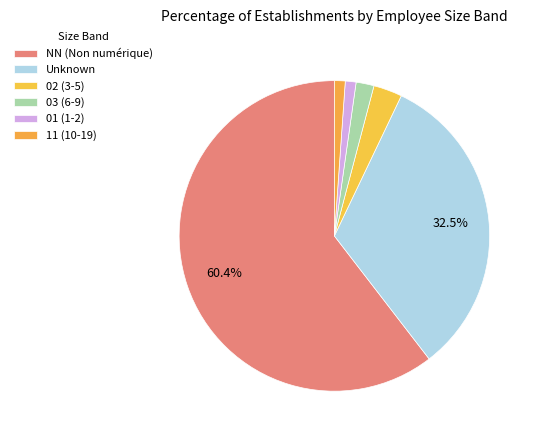

Count the number of slices in the pie.

6